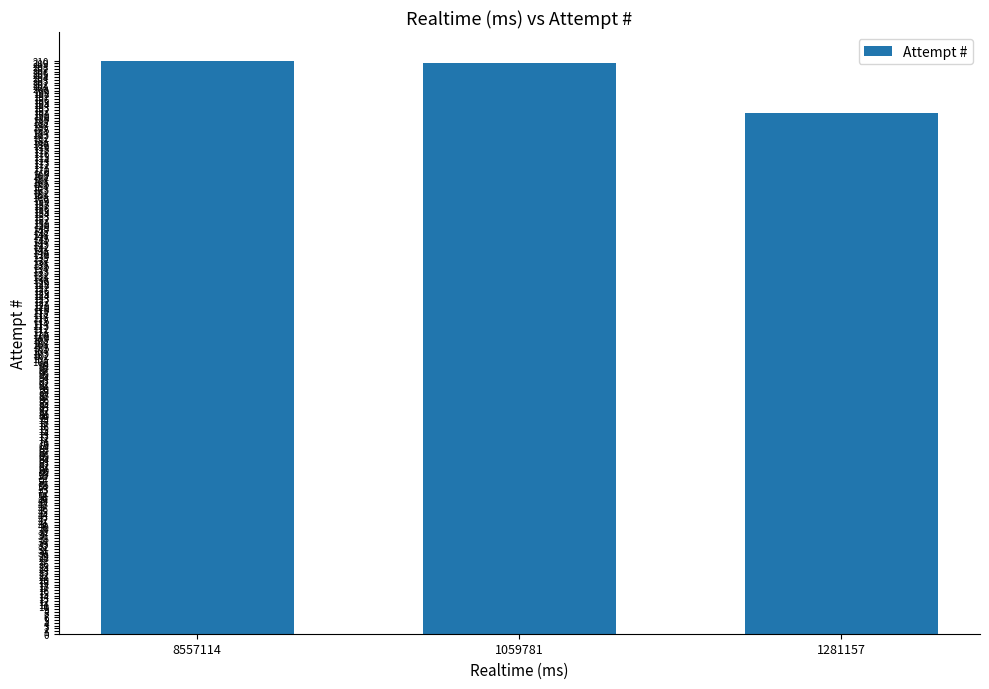

Between 1281157 and 8557114, which is larger?

8557114